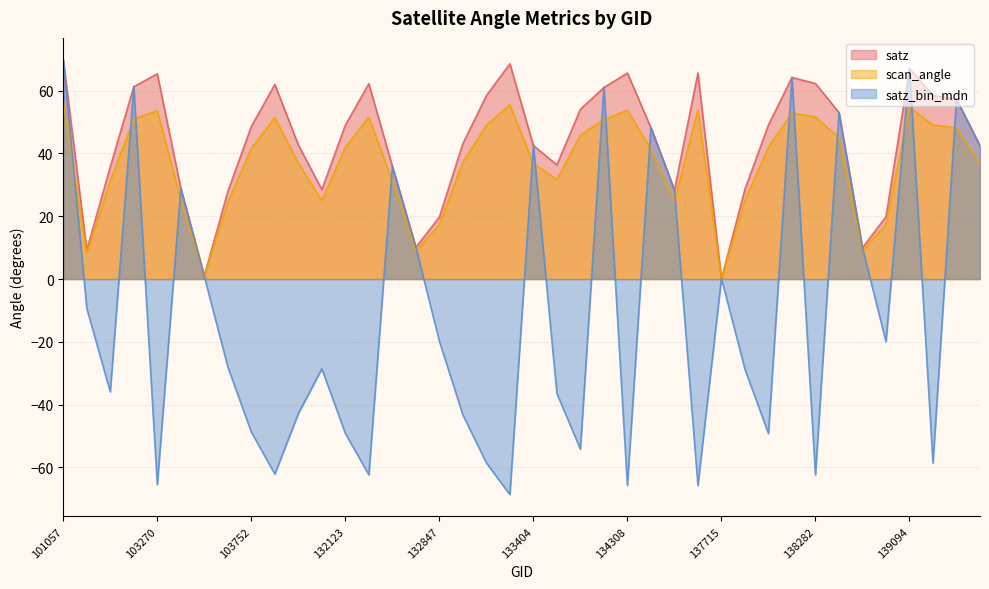

Read the satz_bin_mdn value at 103031.

-35.9